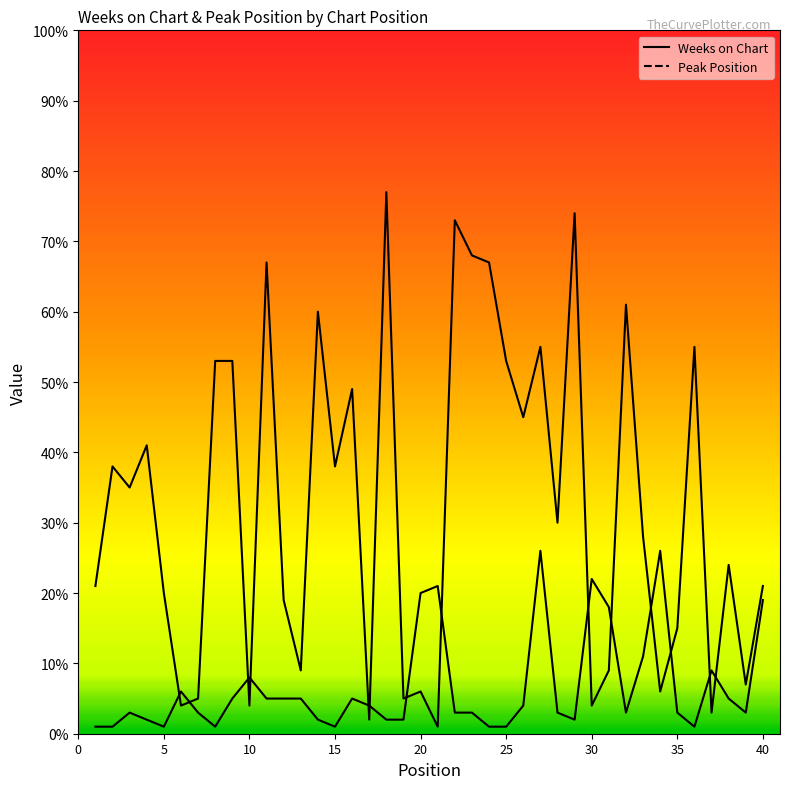

What is the value of the Weeks on Chart point at the 11th from the left?

67